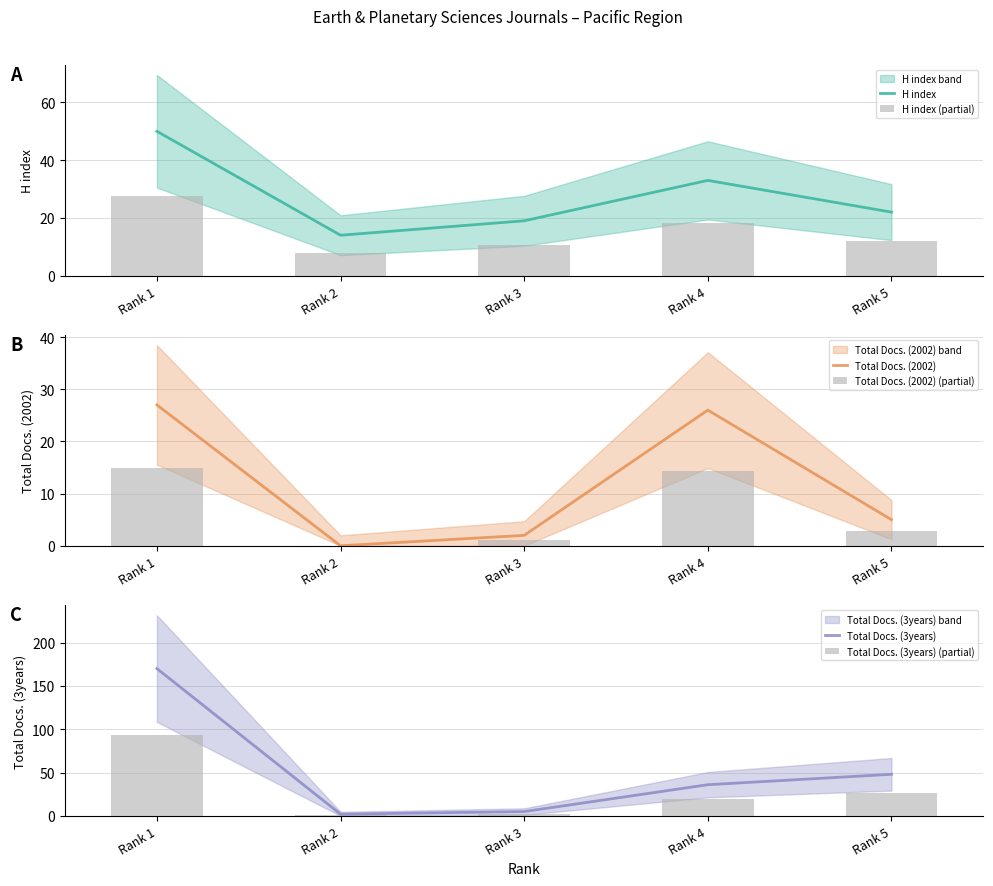

List the series in order of their peak value, highest first.

Total Docs. (3years), Total Docs. (3years) (partial), H index, H index (partial), Total Docs. (2002), Total Docs. (2002) (partial)